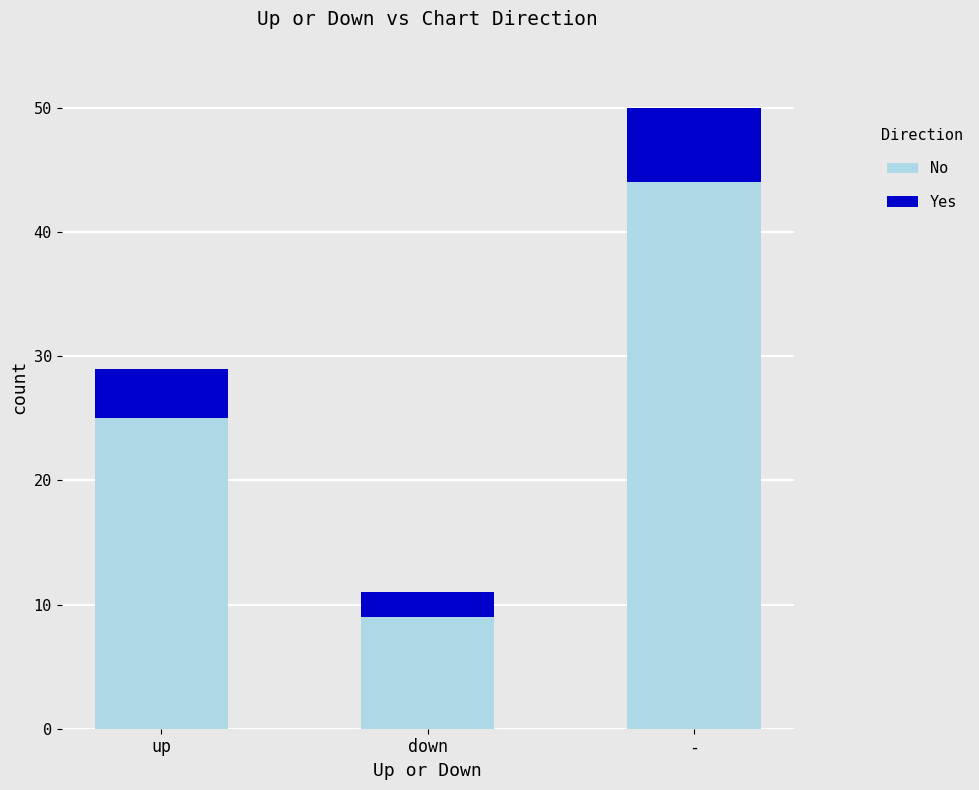

At which label does No reach its peak?

-